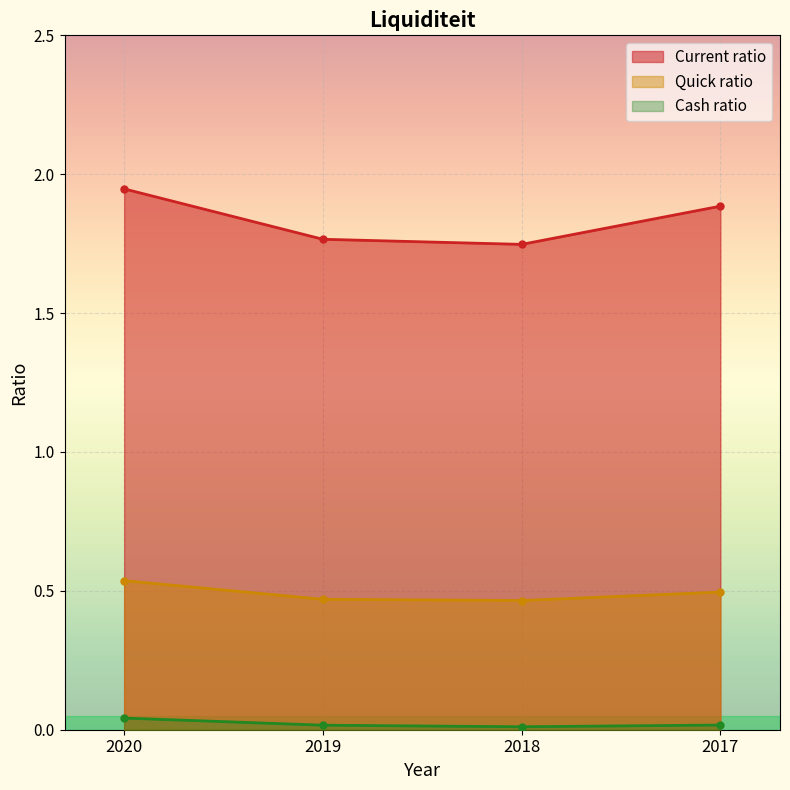

Which has a higher value, 2017 or 2018?

2017